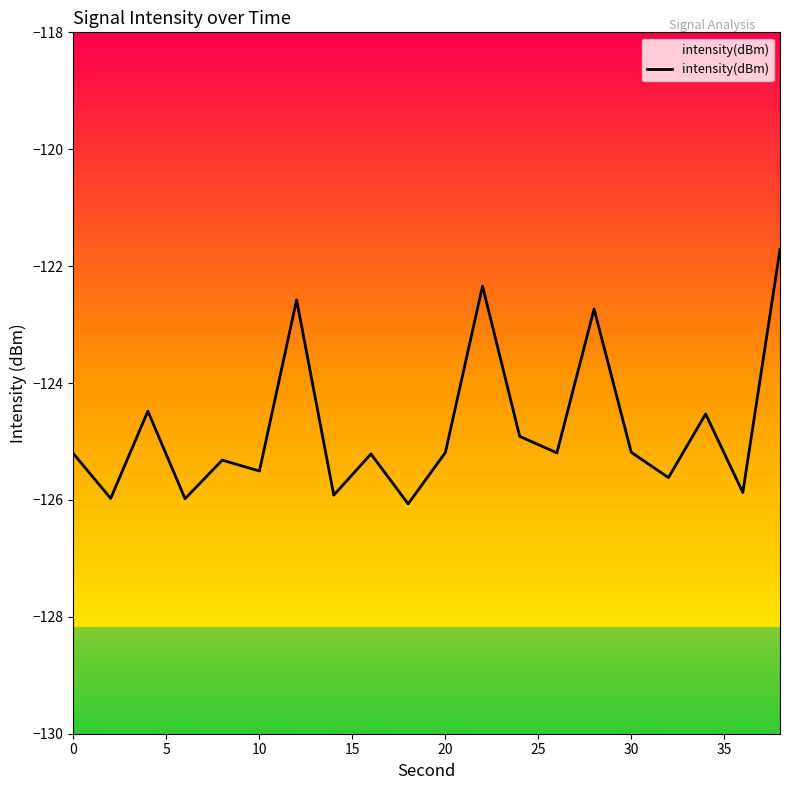

The value at 20 is -218.2. True or false?

False